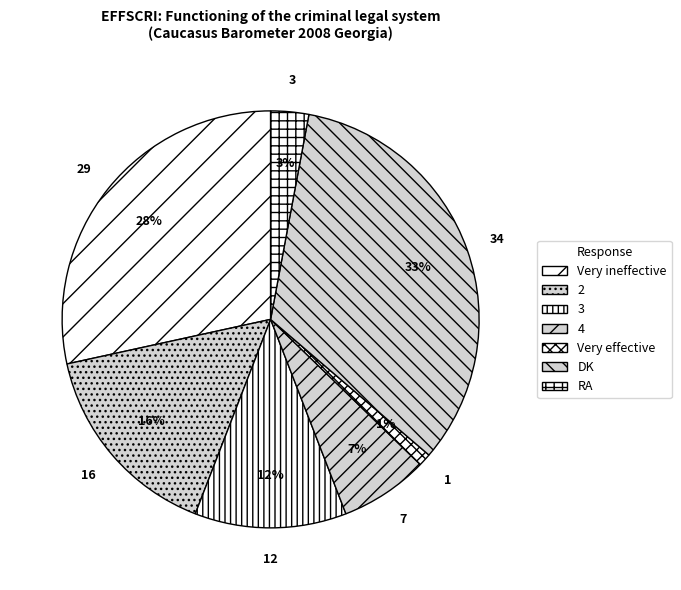

To the nearest percent, what is the average slice percentage?

14%